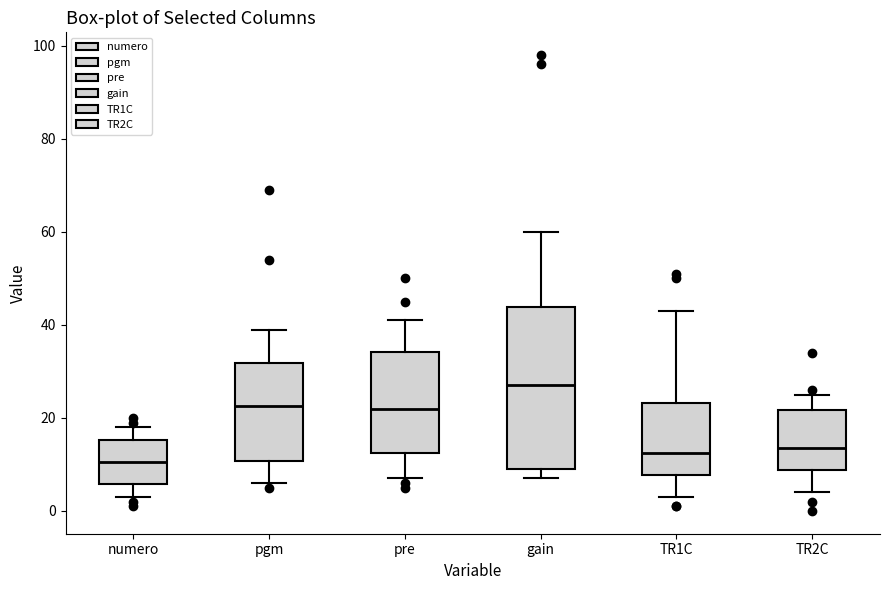

Where is the upper edge of the box for gain on the y-axis? The values are not printed on the chart, so give them approximately, as read against the axis.

44